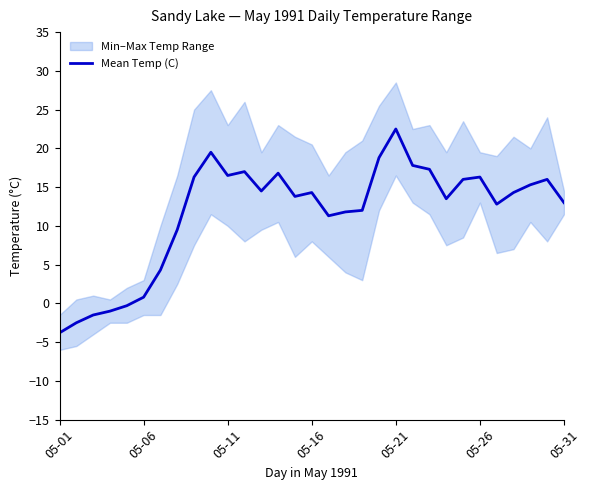

How many categories are shown in the chart?

31